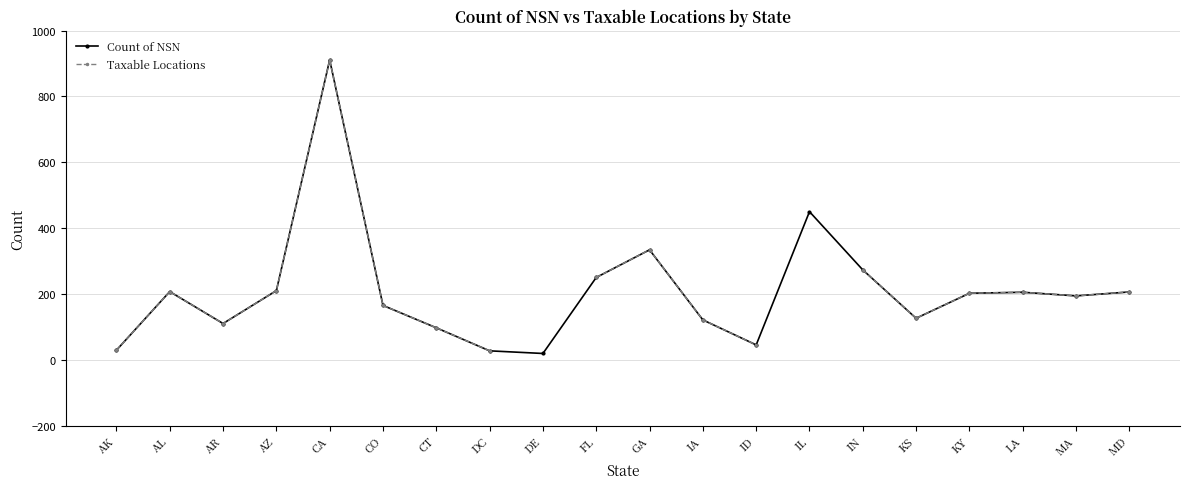

Count the number of categories in the chart.

20